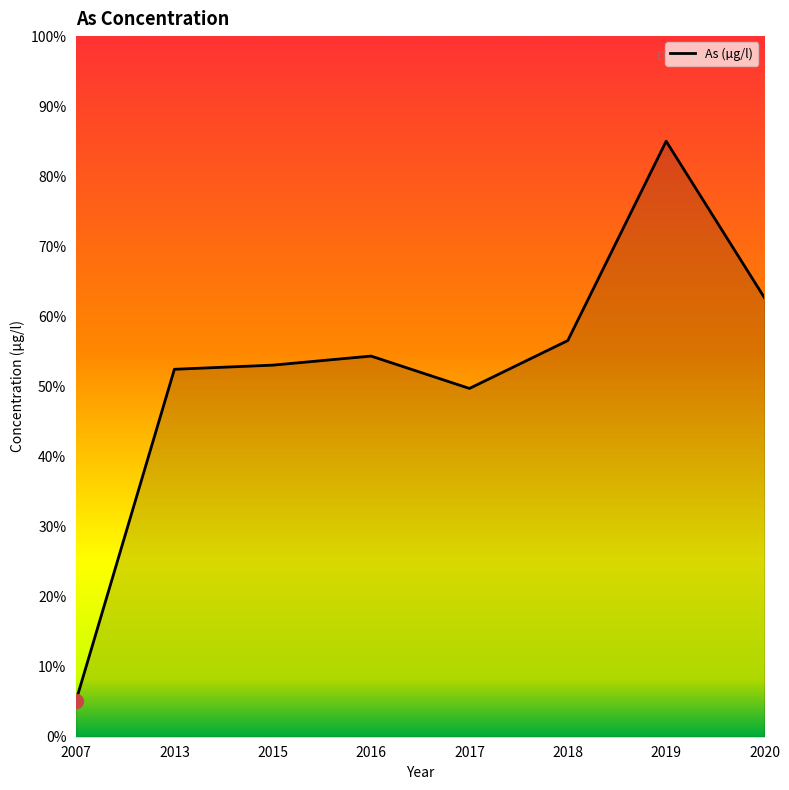

Does the chart have visible grid lines?

No